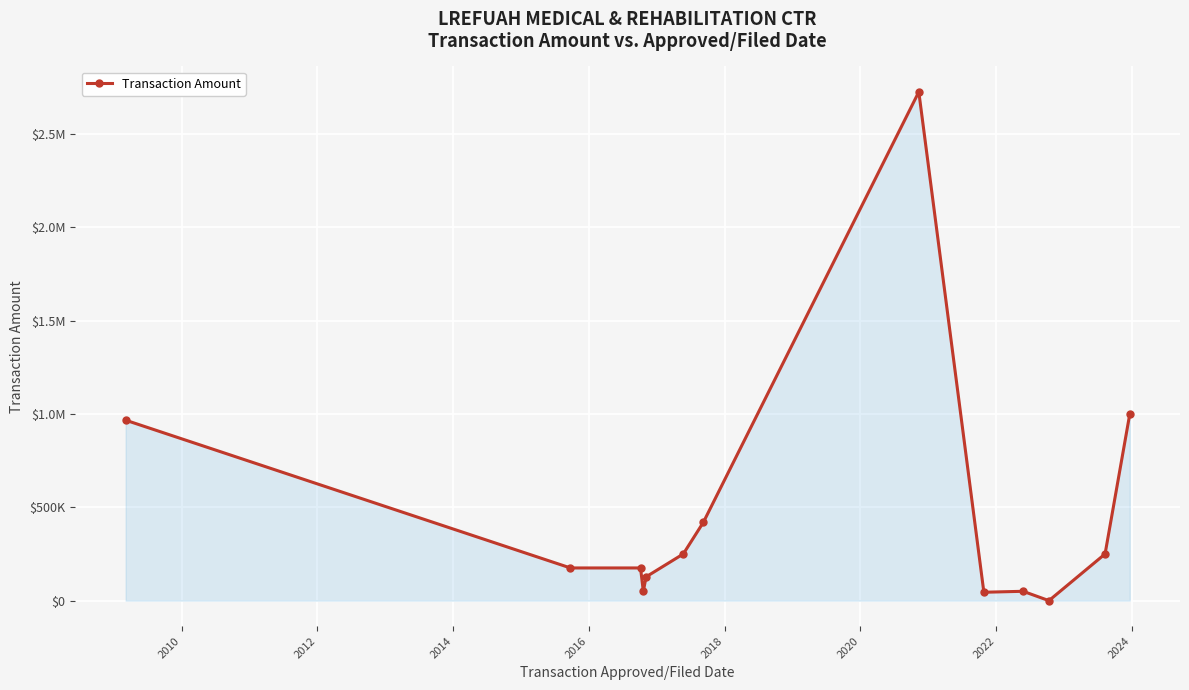

Reading left to right, what are all the values shown in this chart?

966500	175000	175000	50000	127500	250000	419525	2724975	44850	50000	0	250000	1000000